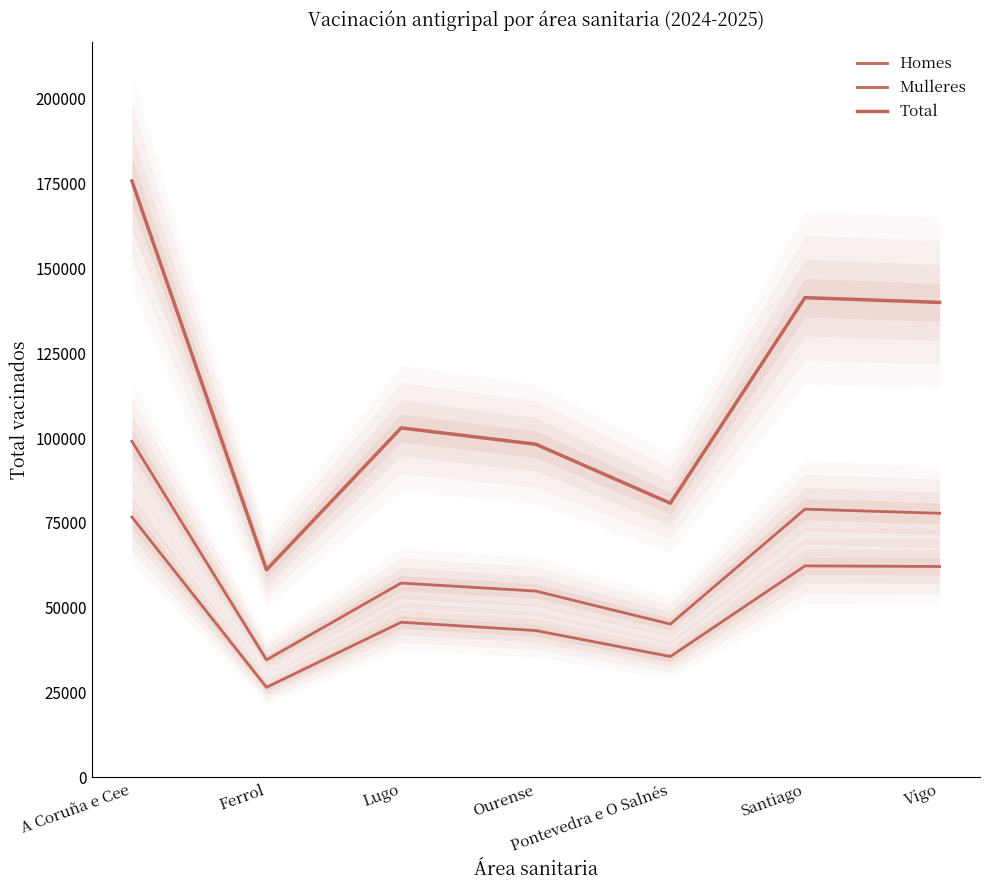

How many interior local peaks does the Total series have?

2